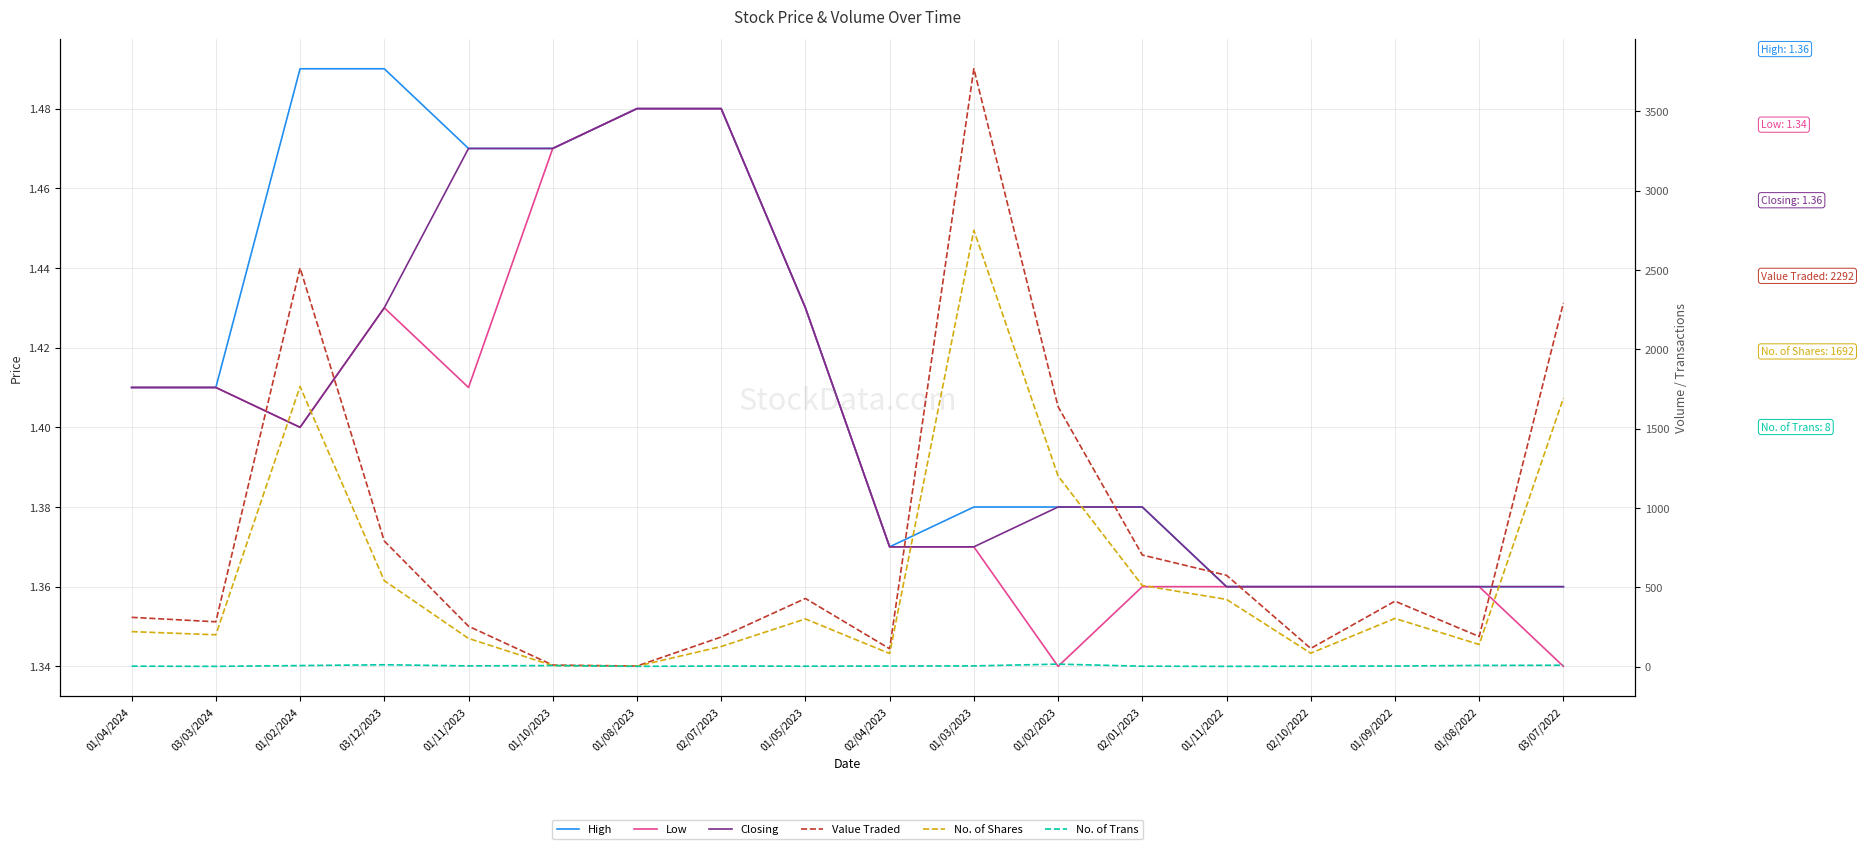

Reading right to left, extract all data points from this chart.

High: 03/07/2022=1.4	01/08/2022=1.4	01/09/2022=1.4	02/10/2022=1.4	01/11/2022=1.4	02/01/2023=1.4	01/02/2023=1.4	01/03/2023=1.4	02/04/2023=1.4	01/05/2023=1.4	02/07/2023=1.5	01/08/2023=1.5	01/10/2023=1.5	01/11/2023=1.5	03/12/2023=1.5	01/02/2024=1.5	03/03/2024=1.4	01/04/2024=1.4
Low: 03/07/2022=1.3	01/08/2022=1.4	01/09/2022=1.4	02/10/2022=1.4	01/11/2022=1.4	02/01/2023=1.4	01/02/2023=1.3	01/03/2023=1.4	02/04/2023=1.4	01/05/2023=1.4	02/07/2023=1.5	01/08/2023=1.5	01/10/2023=1.5	01/11/2023=1.4	03/12/2023=1.4	01/02/2024=1.4	03/03/2024=1.4	01/04/2024=1.4
Closing: 03/07/2022=1.4	01/08/2022=1.4	01/09/2022=1.4	02/10/2022=1.4	01/11/2022=1.4	02/01/2023=1.4	01/02/2023=1.4	01/03/2023=1.4	02/04/2023=1.4	01/05/2023=1.4	02/07/2023=1.5	01/08/2023=1.5	01/10/2023=1.5	01/11/2023=1.5	03/12/2023=1.4	01/02/2024=1.4	03/03/2024=1.4	01/04/2024=1.4
Value Traded: 03/07/2022=2292.0	01/08/2022=189.0	01/09/2022=412.0	02/10/2022=114.0	01/11/2022=575.0	02/01/2023=703.0	01/02/2023=1638.0	01/03/2023=3768.0	02/04/2023=112.0	01/05/2023=429.0	02/07/2023=186.0	01/08/2023=3.0	01/10/2023=9.0	01/11/2023=254.0	03/12/2023=791.0	01/02/2024=2512.0	03/03/2024=282.0	01/04/2024=310.0
No. of Shares: 03/07/2022=1692.0	01/08/2022=139.0	01/09/2022=303.0	02/10/2022=84.0	01/11/2022=423.0	02/01/2023=511.0	01/02/2023=1201.0	01/03/2023=2750.0	02/04/2023=82.0	01/05/2023=300.0	02/07/2023=126.0	01/08/2023=2.0	01/10/2023=6.0	01/11/2023=177.0	03/12/2023=541.0	01/02/2024=1765.0	03/03/2024=200.0	01/04/2024=220.0
No. of Trans: 03/07/2022=8.0	01/08/2022=7.0	01/09/2022=3.0	02/10/2022=2.0	01/11/2022=1.0	02/01/2023=2.0	01/02/2023=15.0	01/03/2023=4.0	02/04/2023=3.0	01/05/2023=2.0	02/07/2023=3.0	01/08/2023=1.0	01/10/2023=6.0	01/11/2023=4.0	03/12/2023=11.0	01/02/2024=6.0	03/03/2024=1.0	01/04/2024=2.0